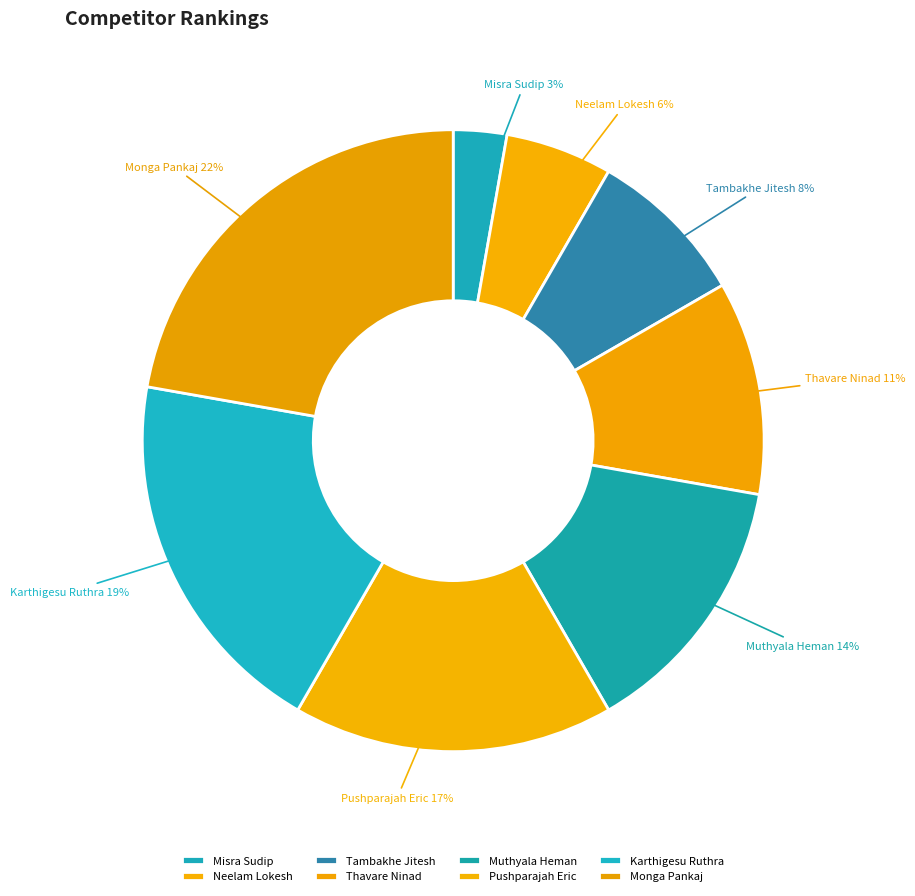

Combined, do Pushparajah Eric and Thavare Ninad account for over 50%?

No